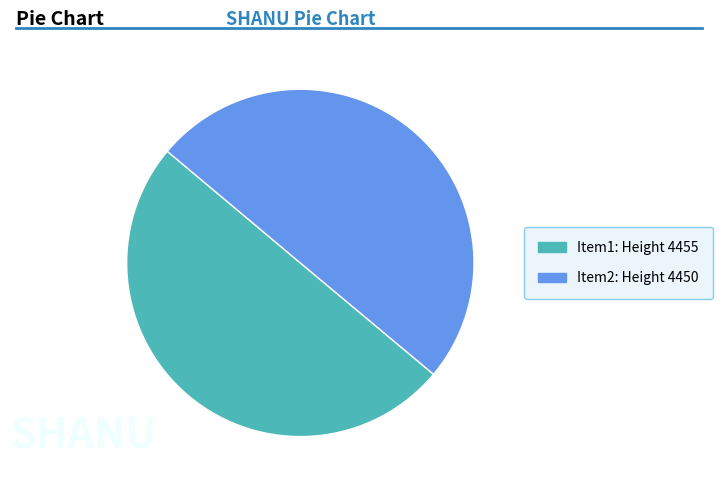

Count the number of slices in the pie.

2